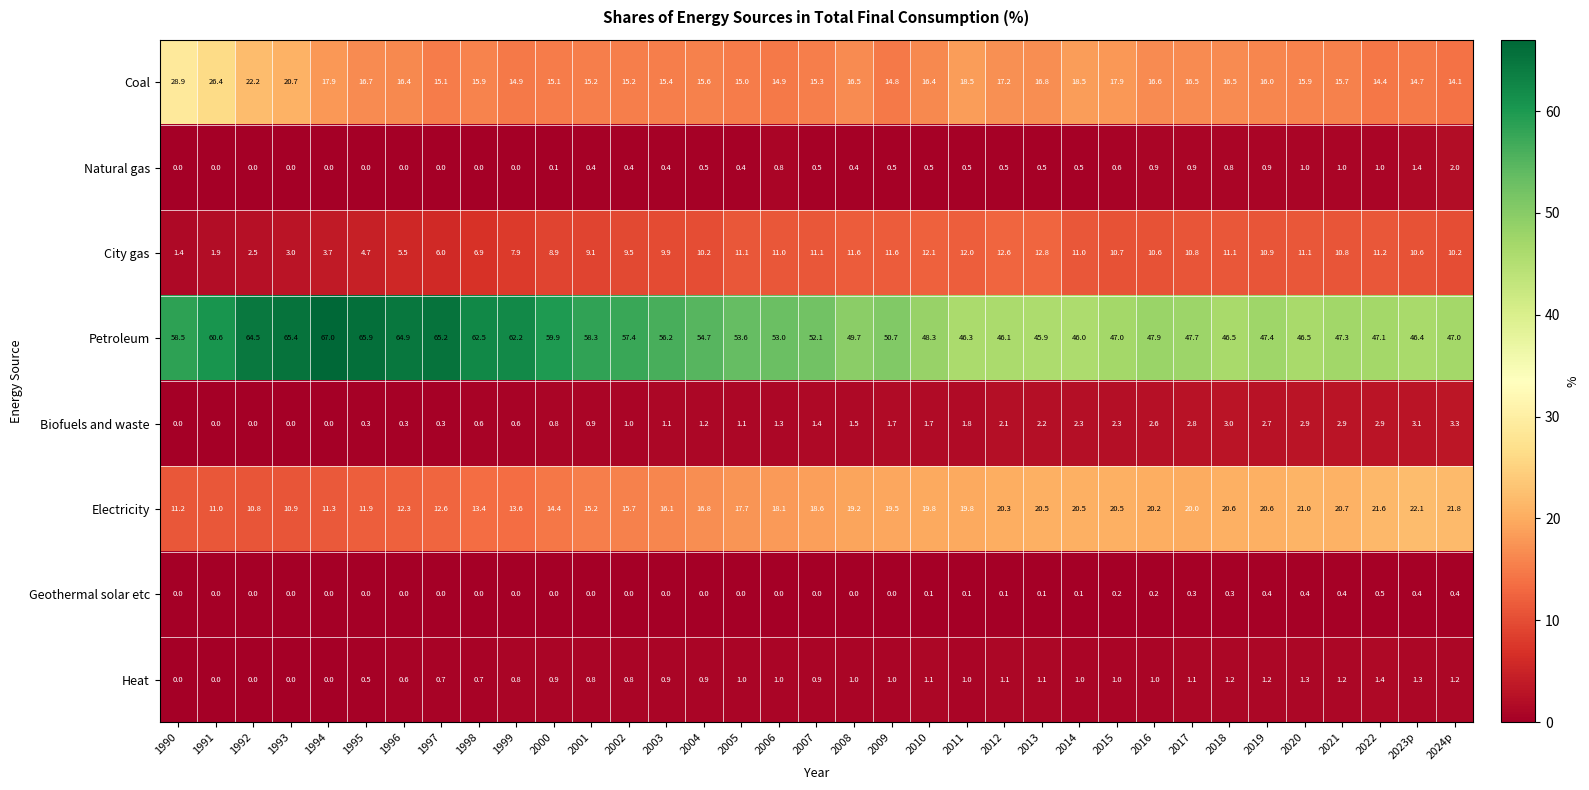

Is it true that Geothermal solar etc equals 0.0 at 2000?

True